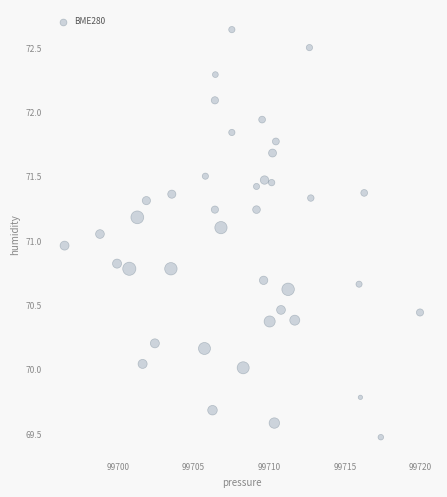

What is the range of Y values (max minus min)?

3.2